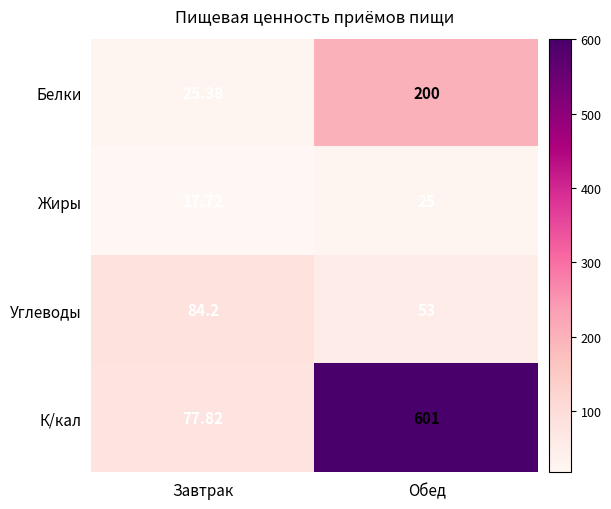

Which series has the largest total across all categories?

К/кал